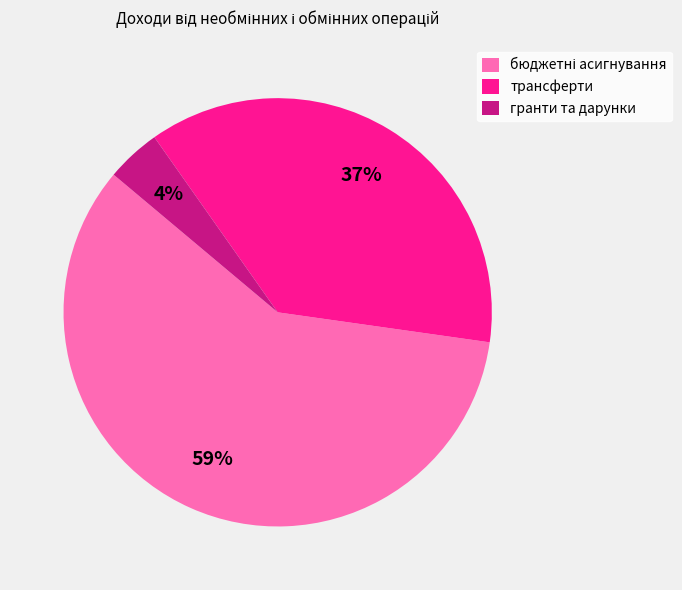

Which slice is the smallest?

гранти та дарунки